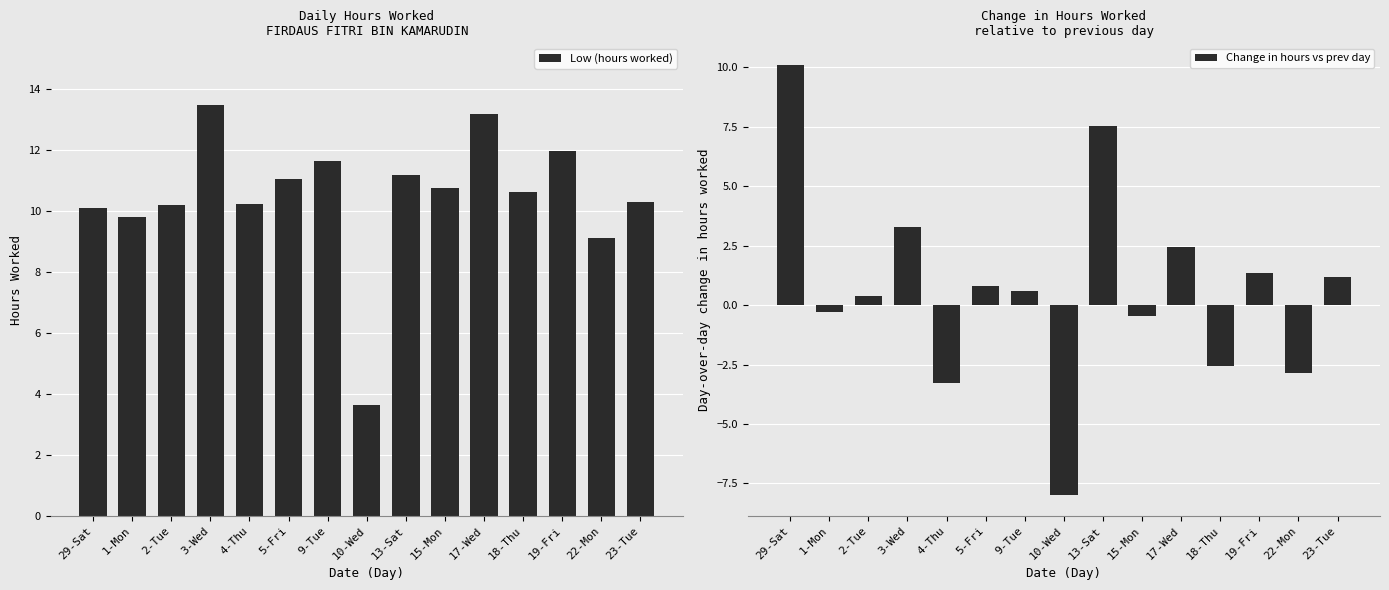

How many data points in Low (hours worked) are above 10?

12